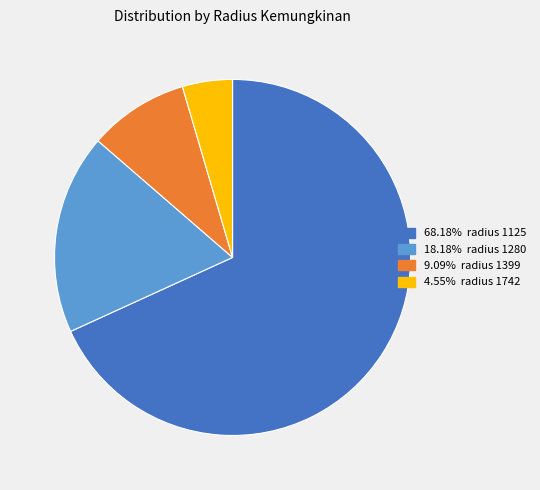

Does any single category account for the majority?

Yes